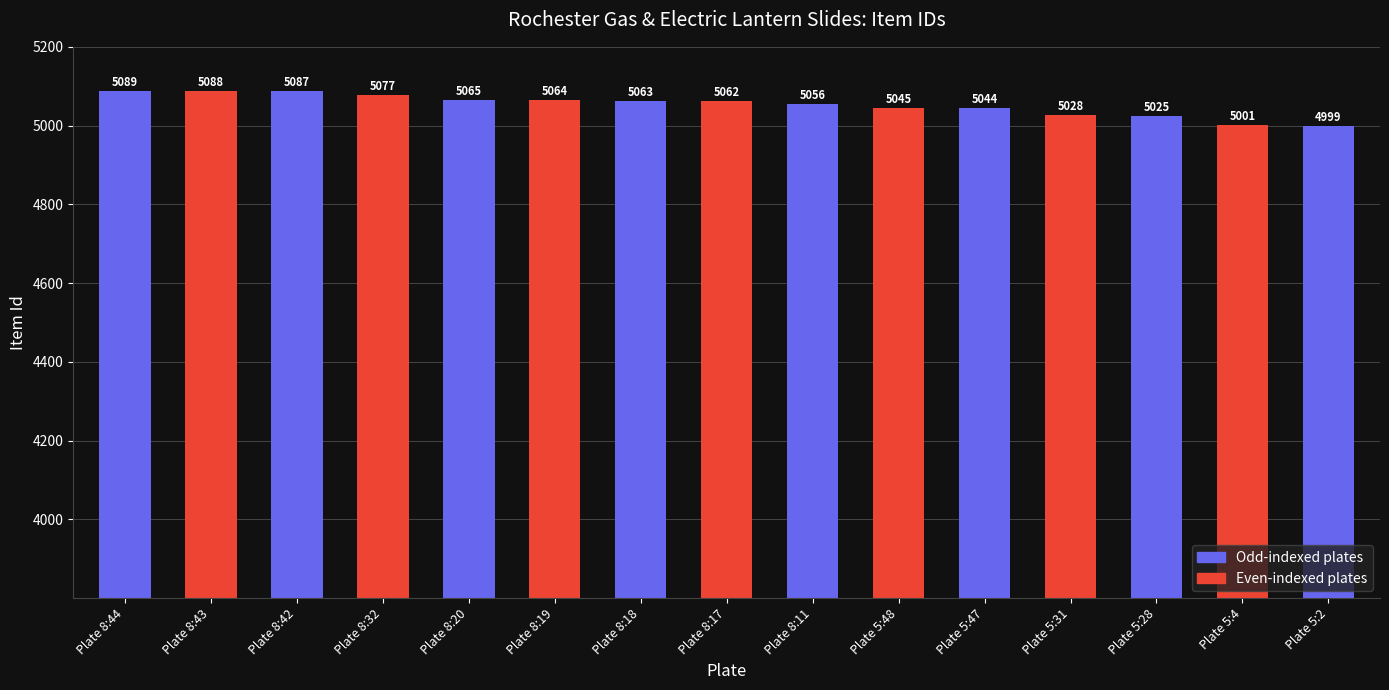

What is the difference between the values at Plate 5:31 and Plate 5:4?

27